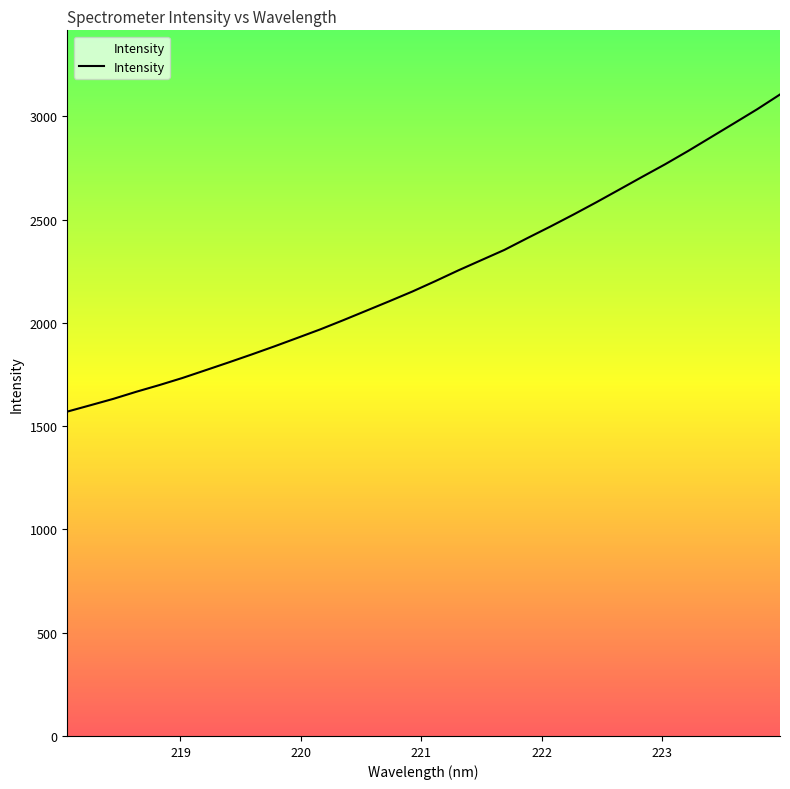

Reading right to left, list all the values displayed in this chart.

3106.1	3034.2	2966.6	2899.6	2832.6	2768.3	2707.3	2645.4	2583.9	2524.2	2466.4	2410.5	2353.3	2304.0	2254.4	2202.4	2152.0	2105.1	2059.2	2013.4	1968.9	1927.5	1886.4	1846.8	1808.3	1770.6	1733.2	1699.0	1666.7	1632.3	1601.2	1570.6